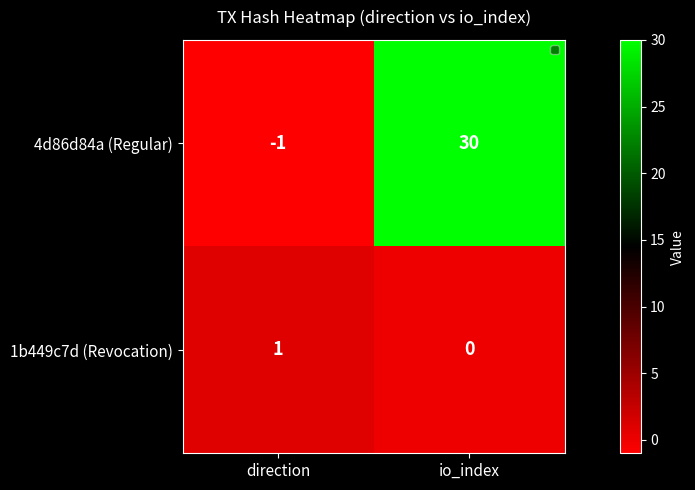

Between direction and io_index, which series saw the biggest shift?

4d86d84a (Regular)